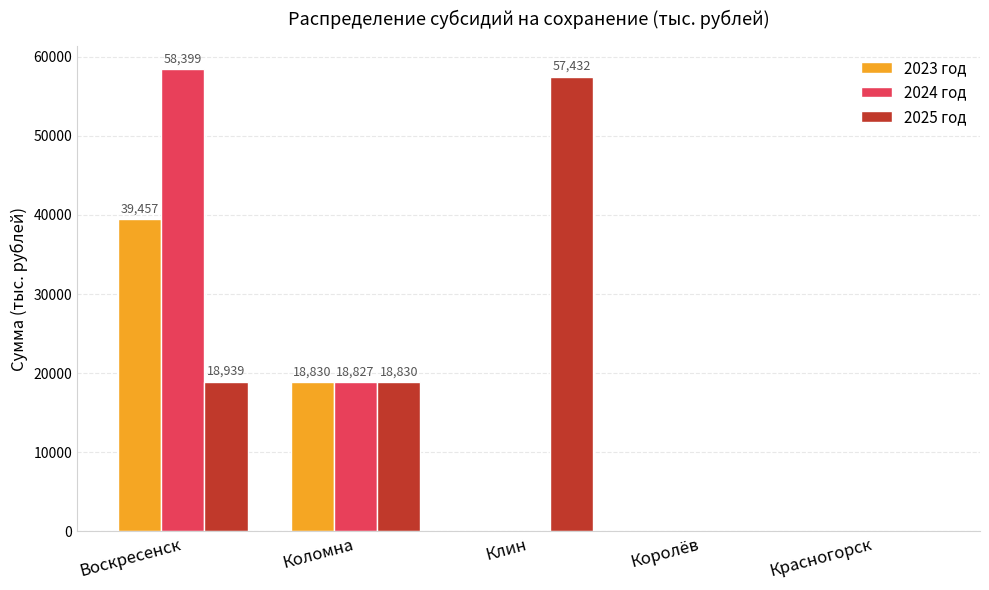

At which label is 2024 год closest to 29199?

Коломна